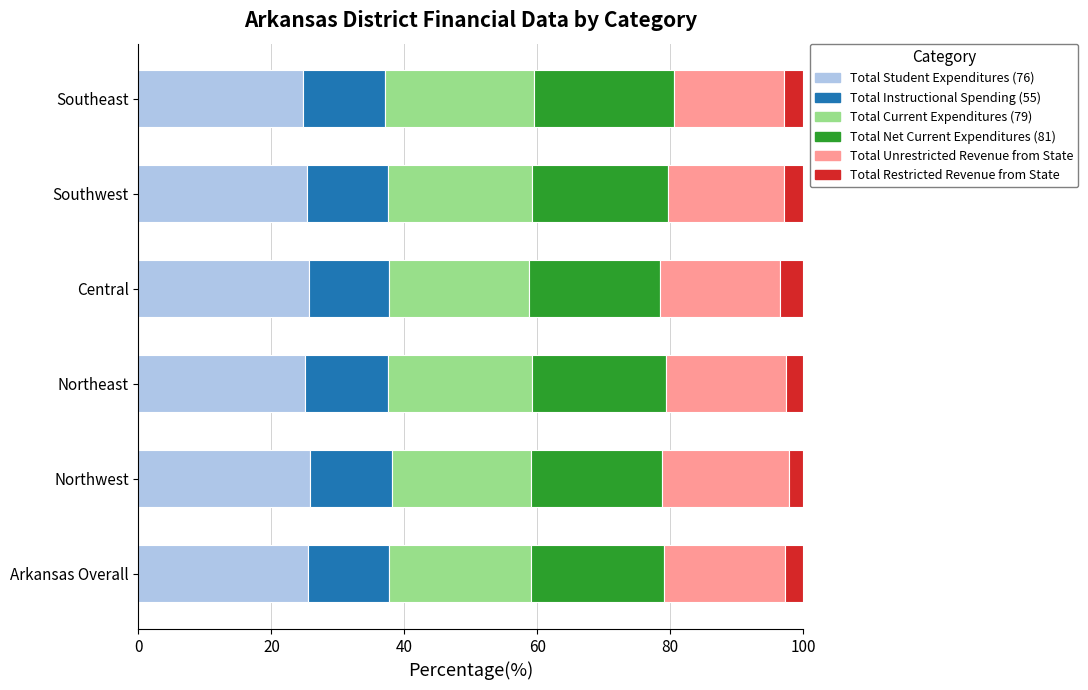

What is the lowest value of the Total Student Expenditures (76) series?

24.8